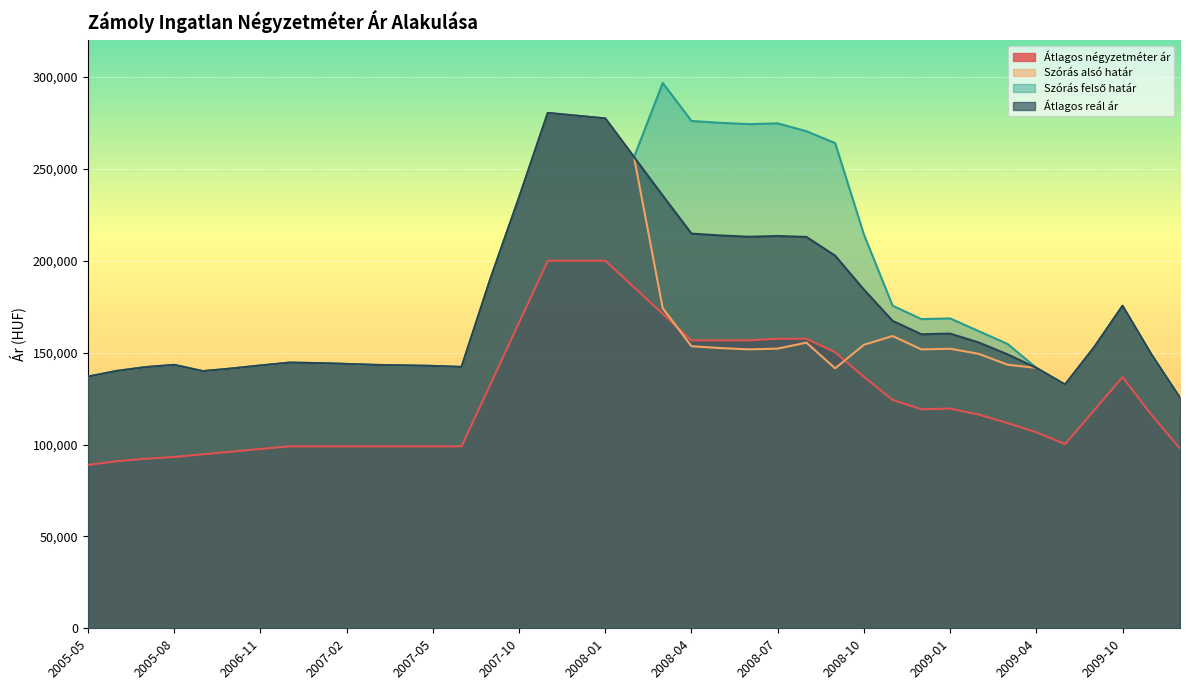

What is the difference between the Szórás felső határ values at 2009-10 and 2009-11?

26342